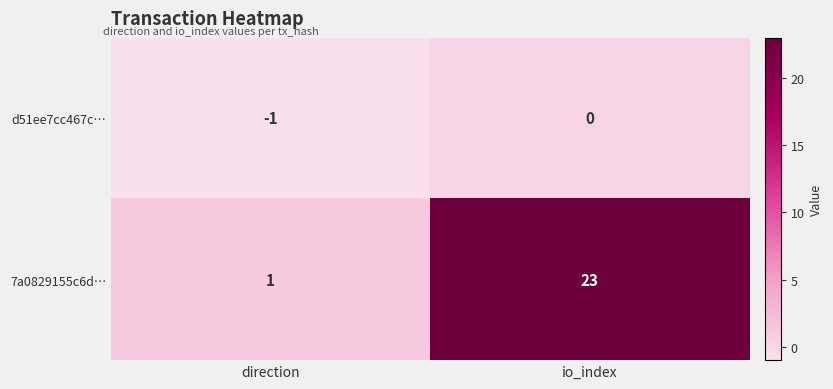

How many series are shown in this chart?

2